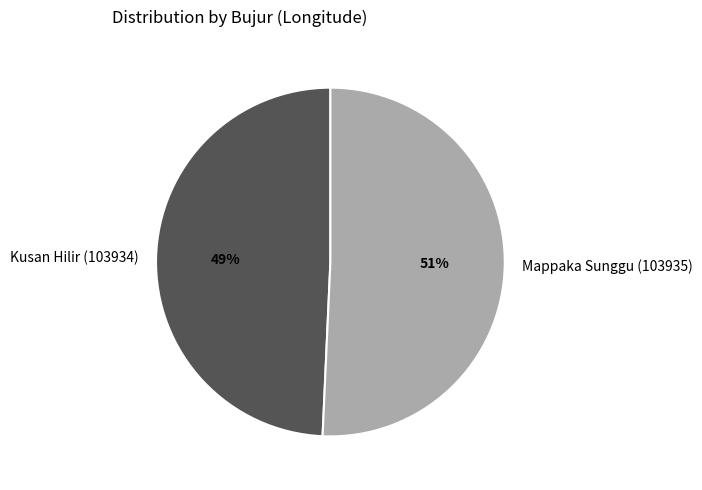

What percentage is the Kusan Hilir (103934) slice, to the nearest percent?

49%